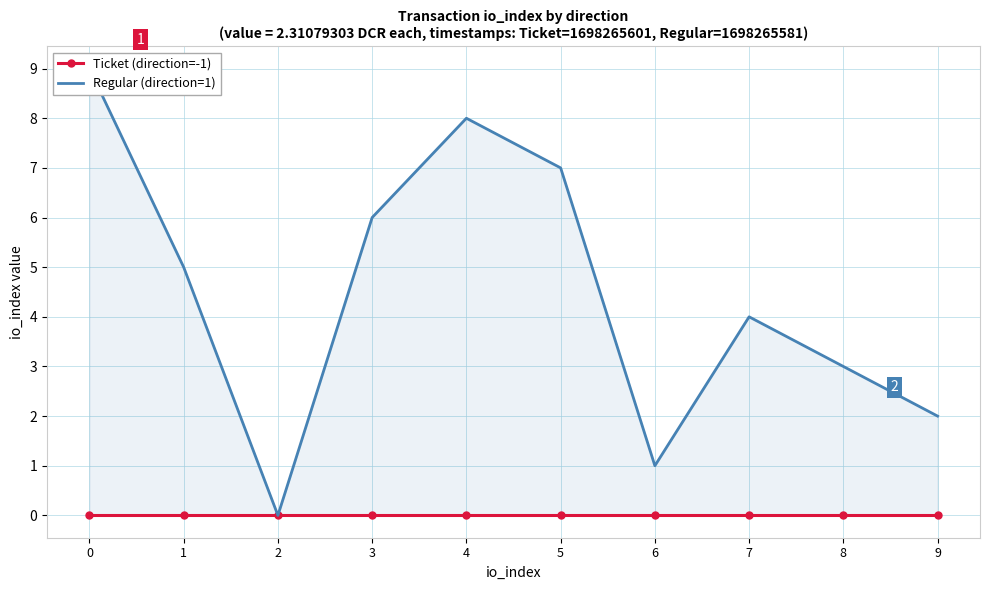

Where is the first local maximum for Regular (direction=1)?

4